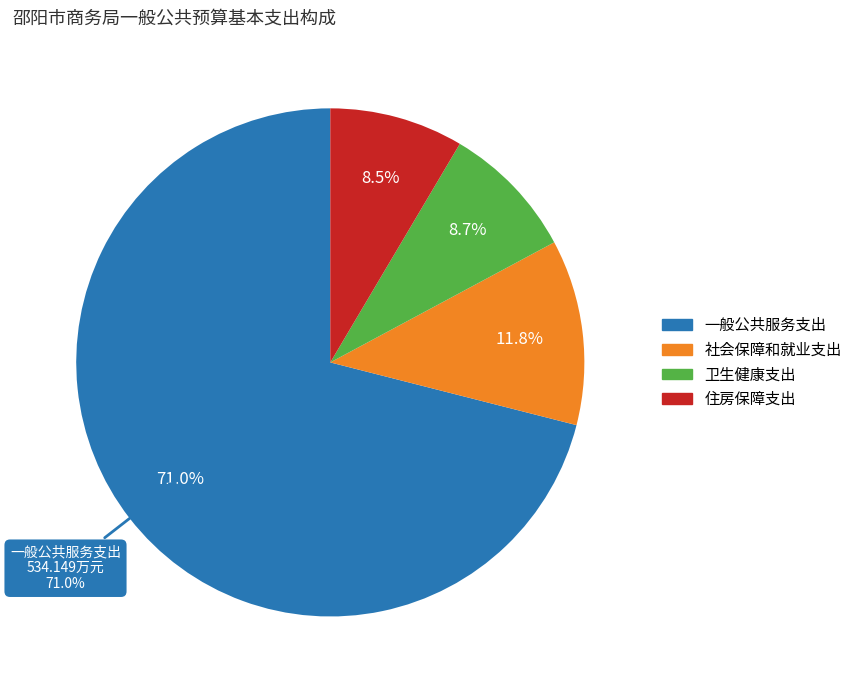

Which has a higher value, 一般公共服务支出 or 社会保障和就业支出?

一般公共服务支出